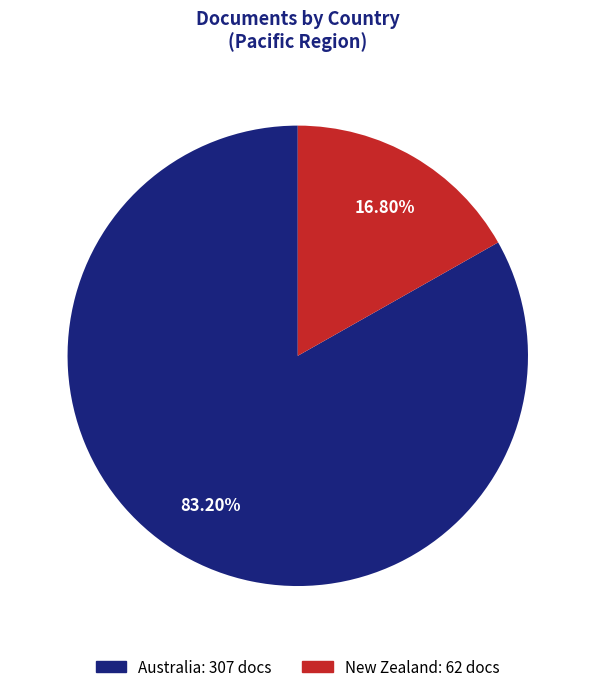

Which category accounts for the majority?

Australia